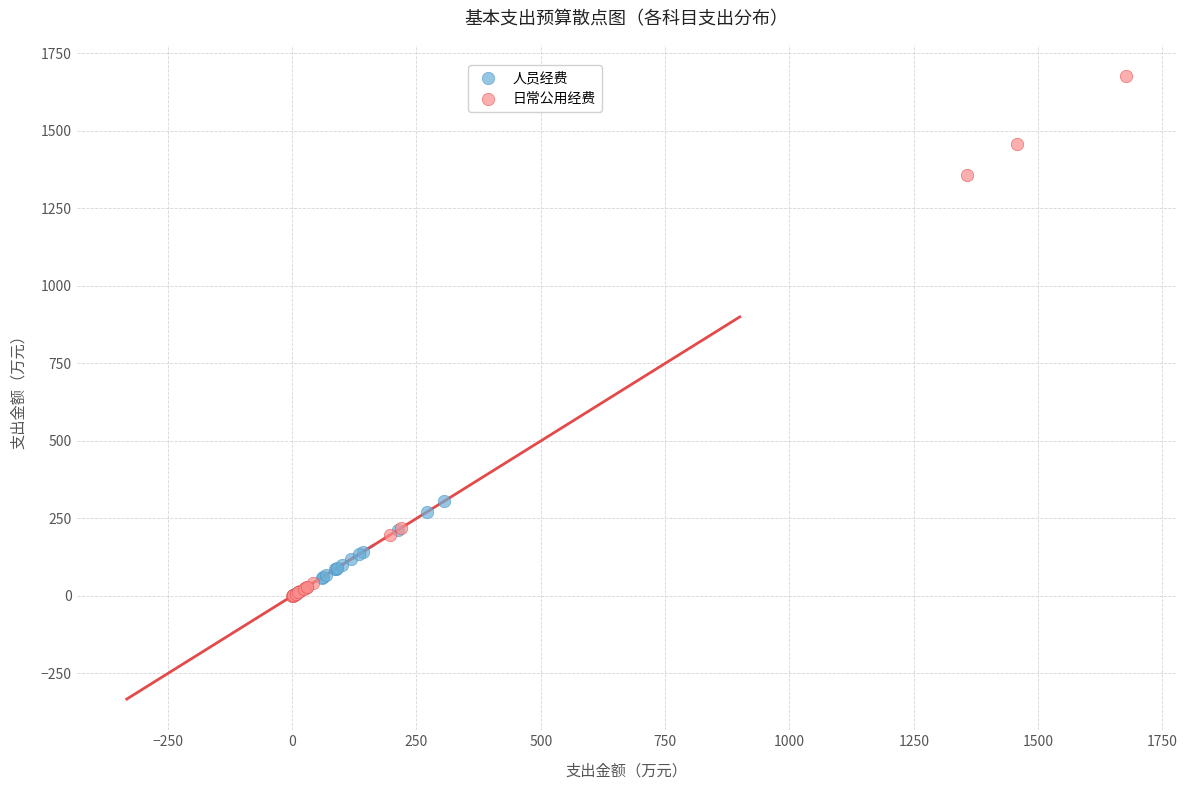

Which series has the widest spread of Y values?

日常公用经费